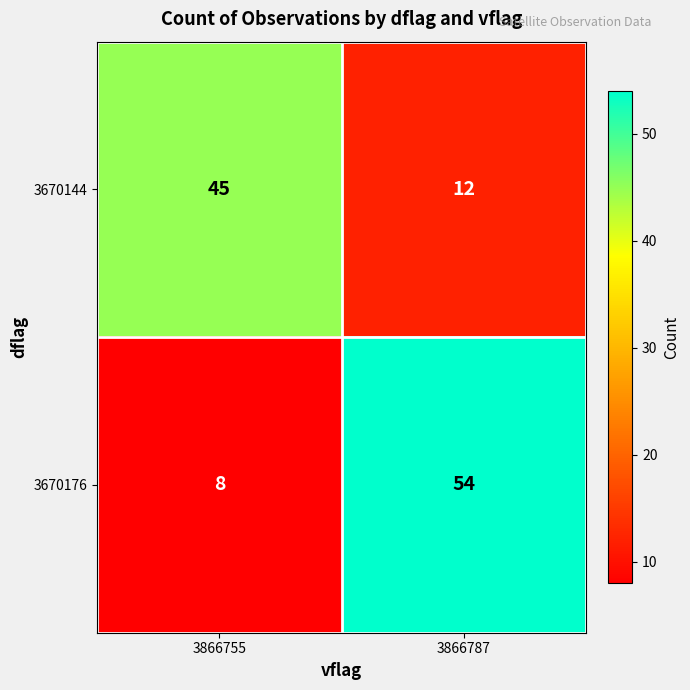

The value of 3670144 at 3866787 is 12. True or false?

True